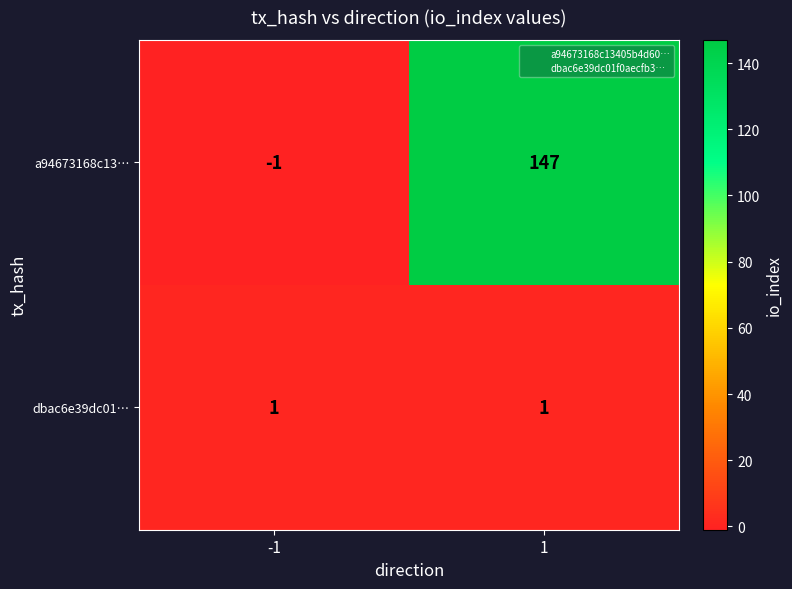

What is the approximate value of a94673168c13… at 1?

147